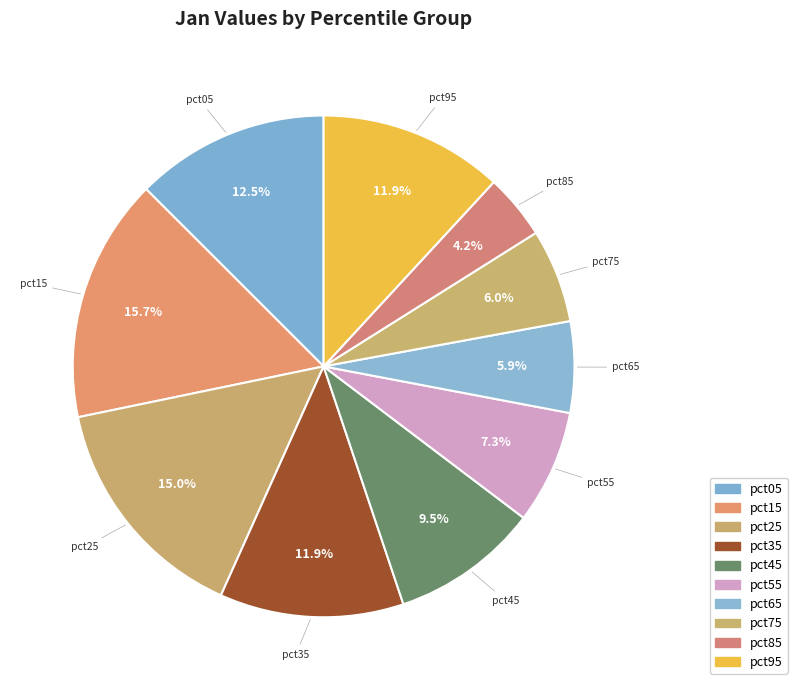

Does any single category account for the majority?

No